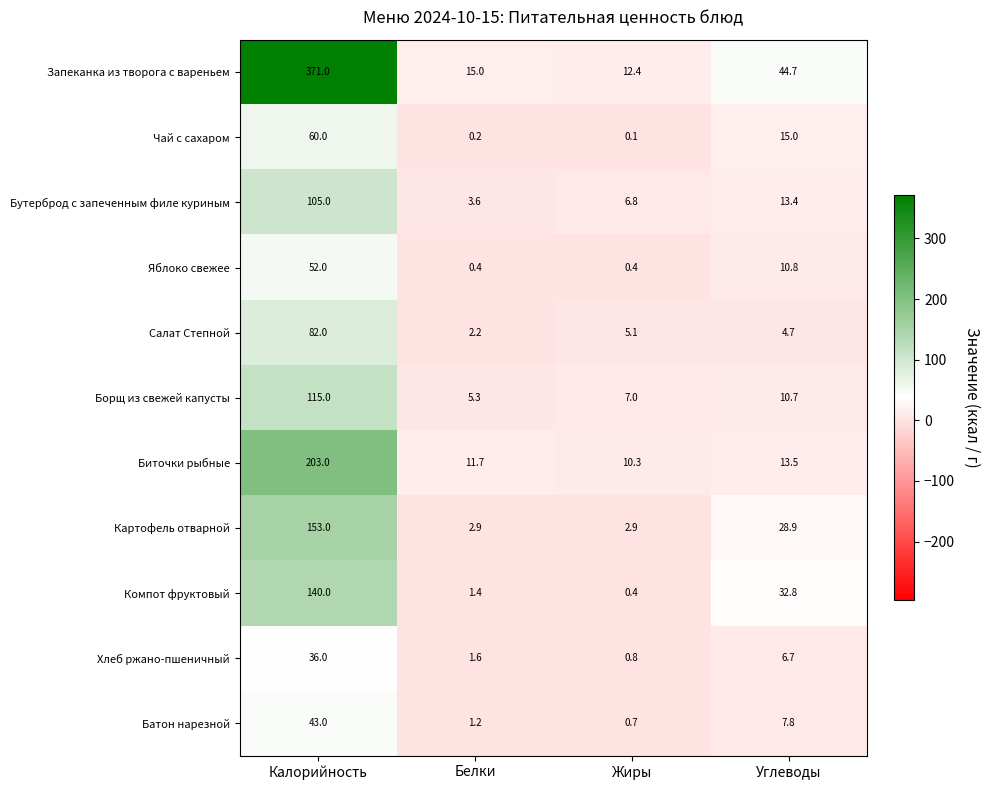

At Калорийность, list the series in order from largest to smallest.

Запеканка из творога с вареньем, Биточки рыбные, Картофель отварной, Компот фруктовый, Борщ из свежей капусты, Бутерброд с запеченным филе куриным, Салат Степной, Чай с сахаром, Яблоко свежее, Батон нарезной, Хлеб ржано-пшеничный